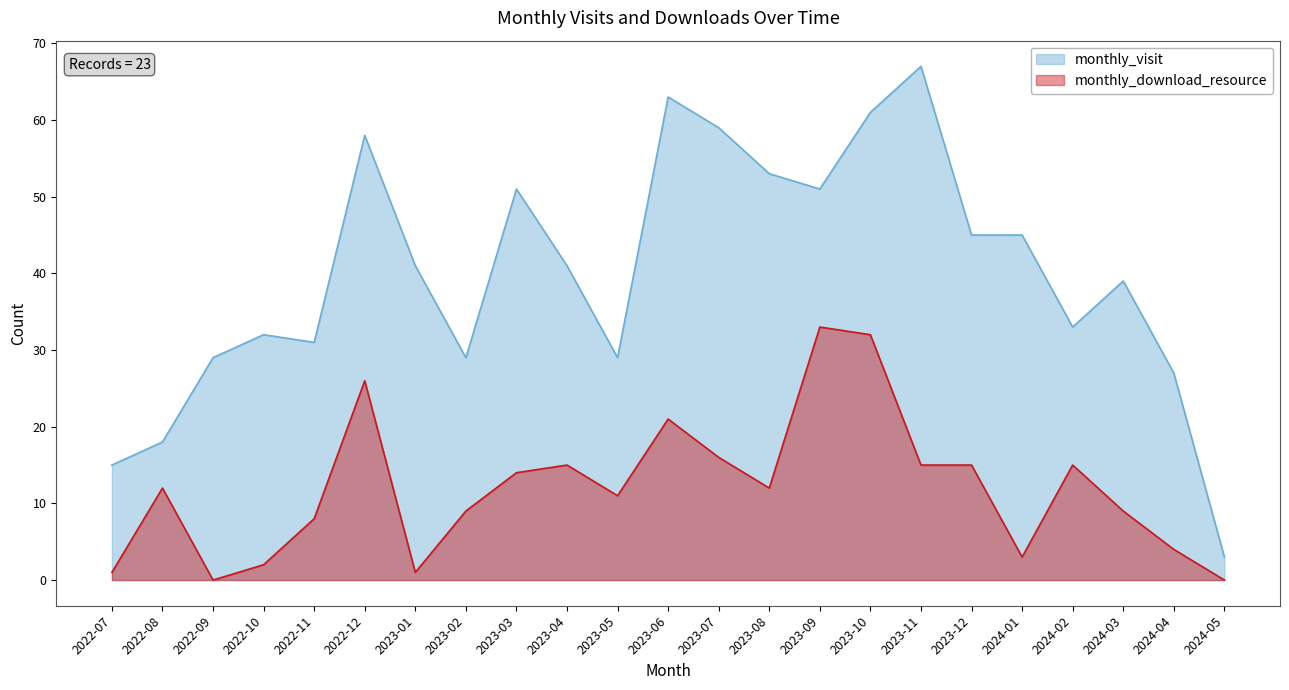

Where is the first local minimum for monthly_download_resource?

2022-09